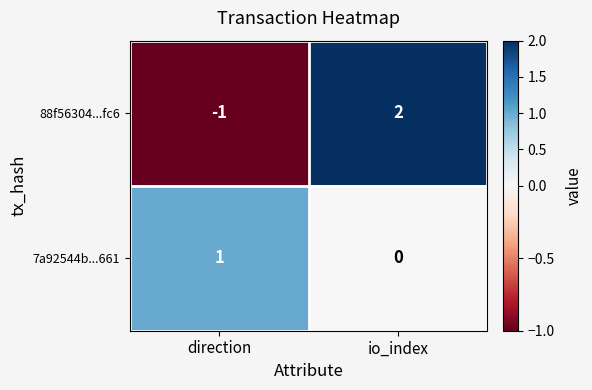

What is the minimum value shown in the chart?

-1